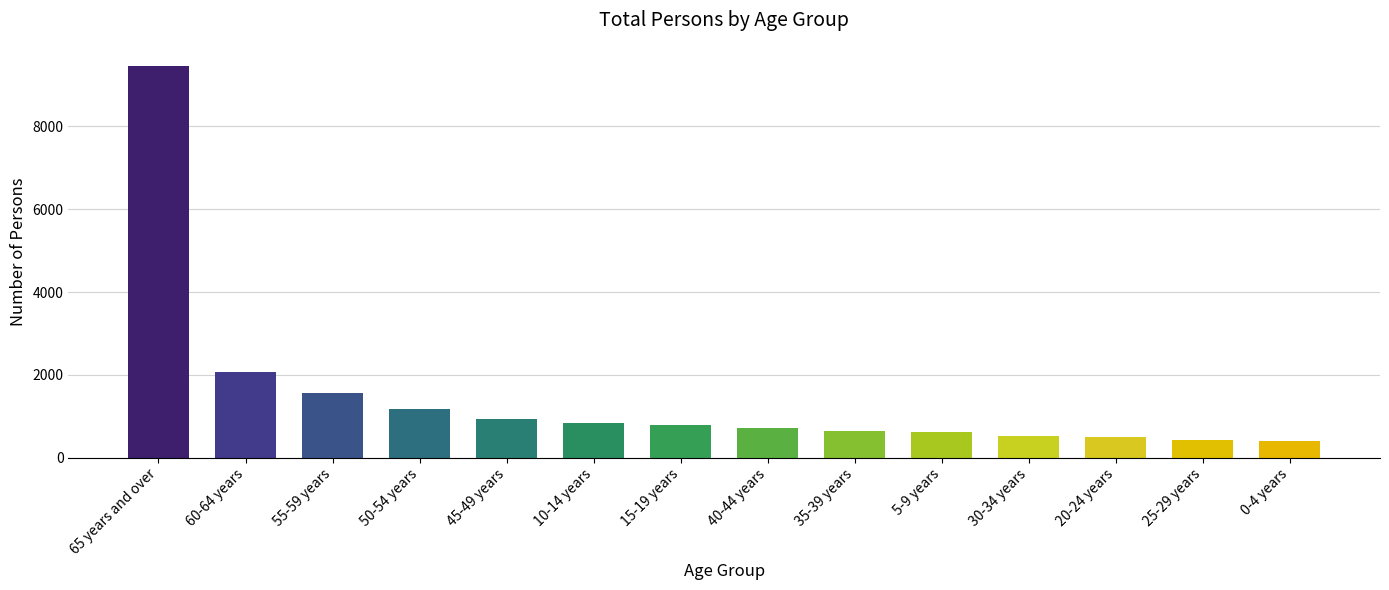

What is the sum of all values?

20604